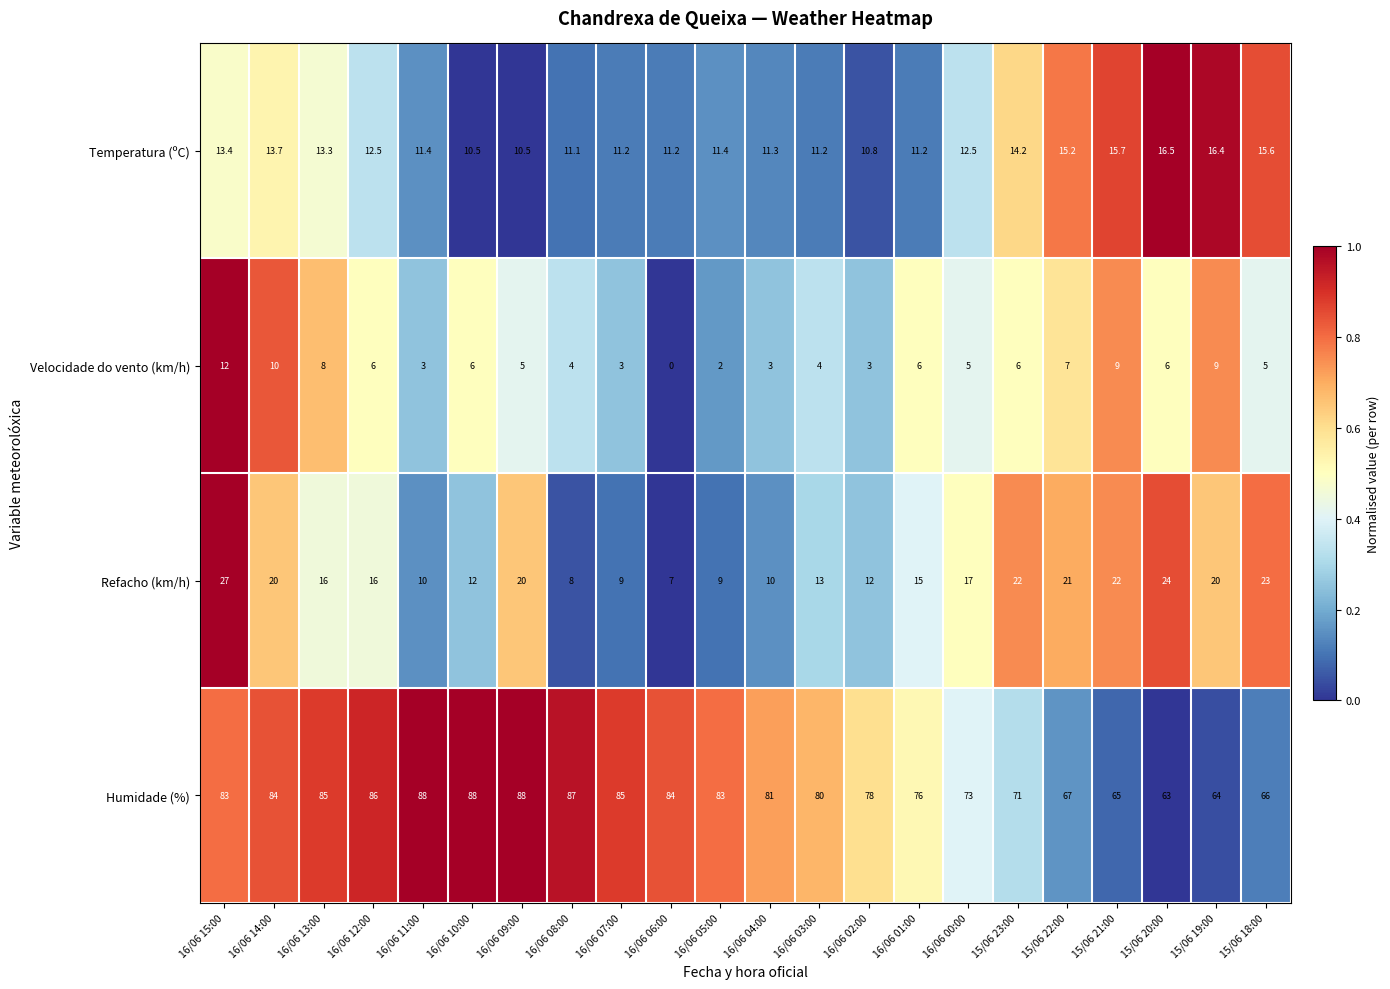

Which series has the widest spread of values?

Humidade (%)